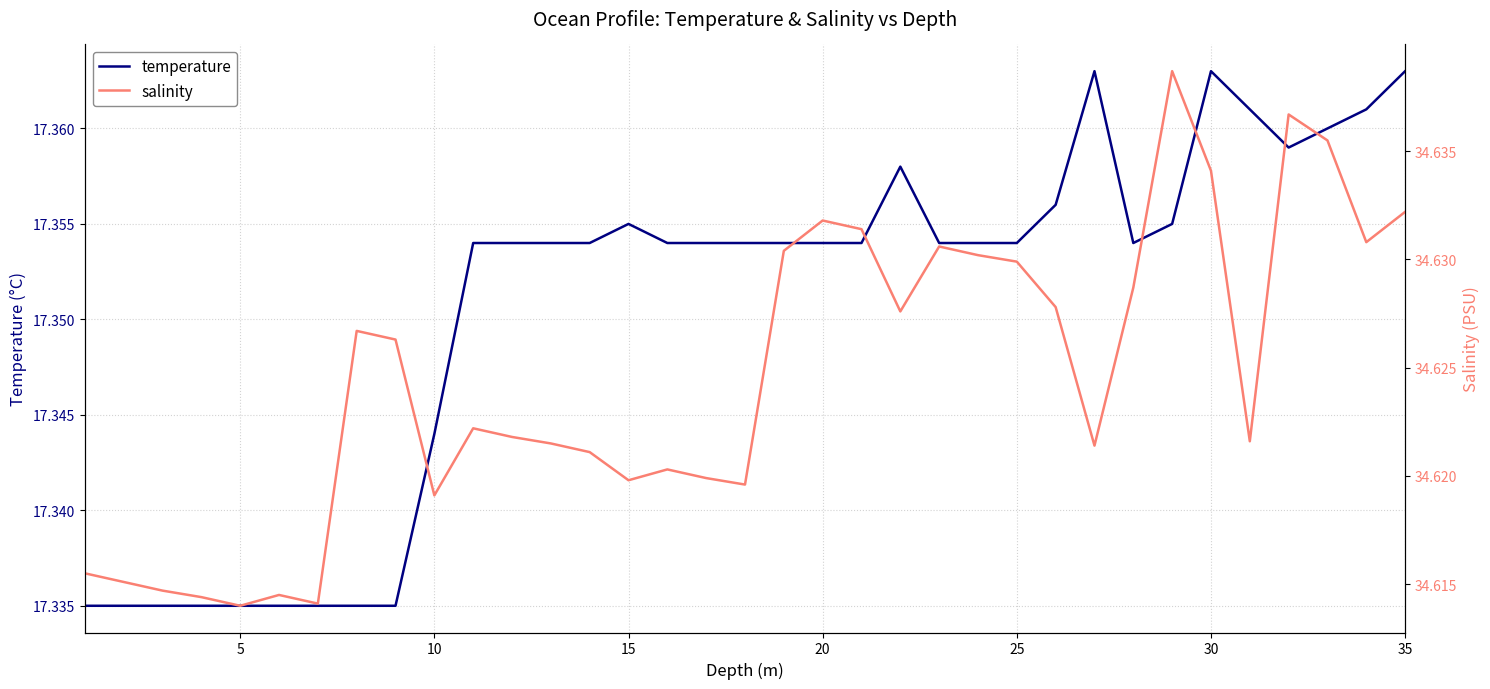

Is this an area chart (filled region under the line)?

No